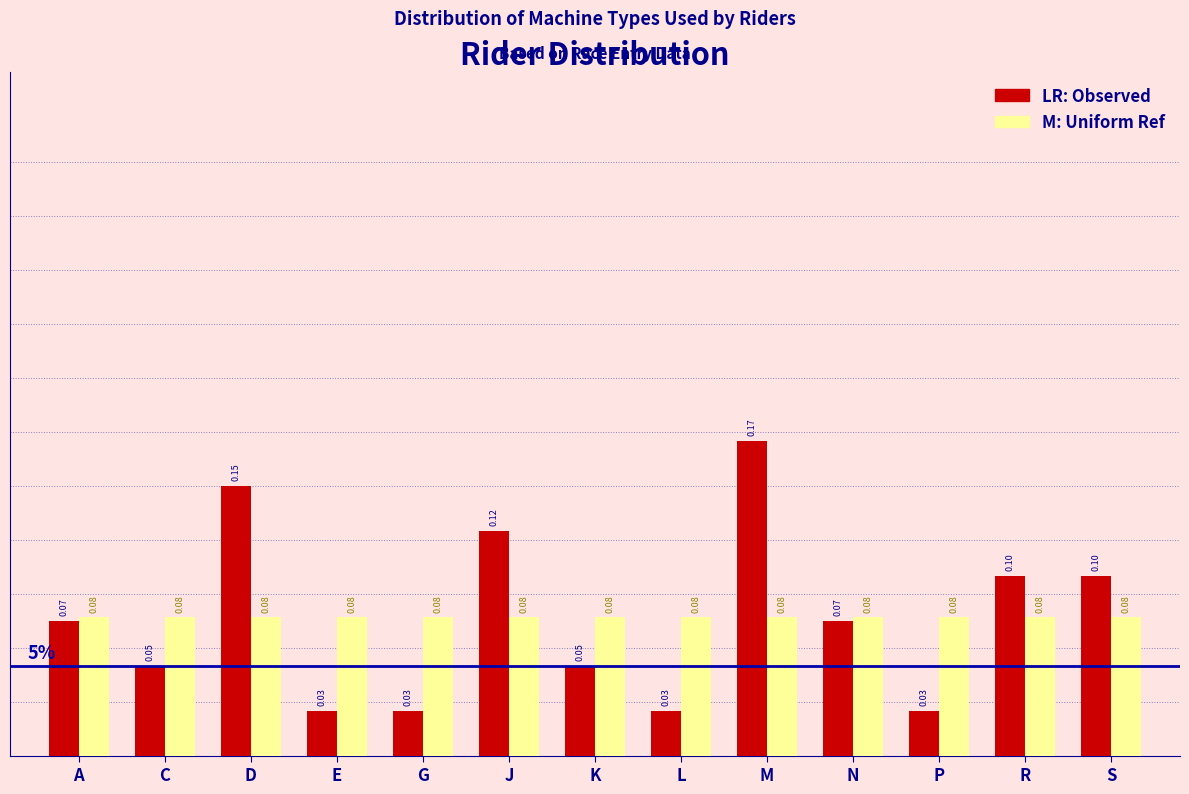

At which category does the chart reach its peak across all series?

M